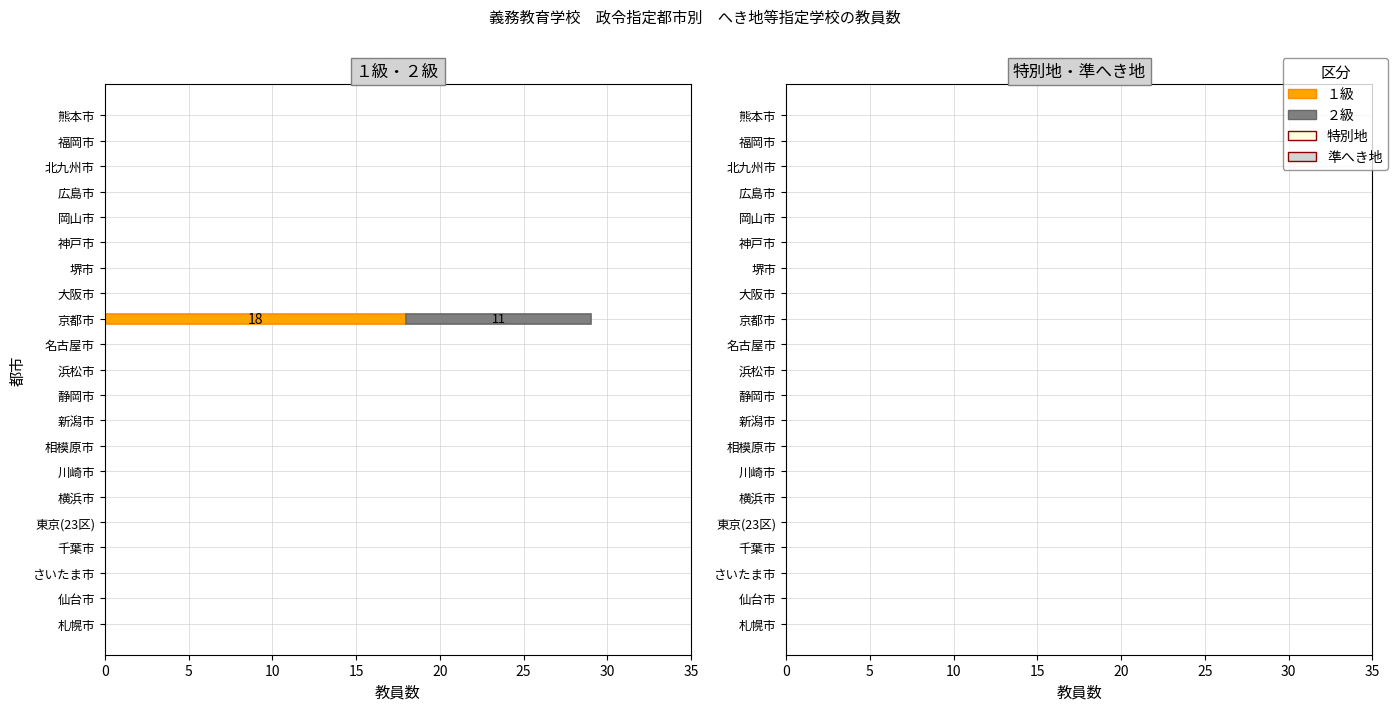

True or false: １級 has a value of 0 at 名古屋市.

True